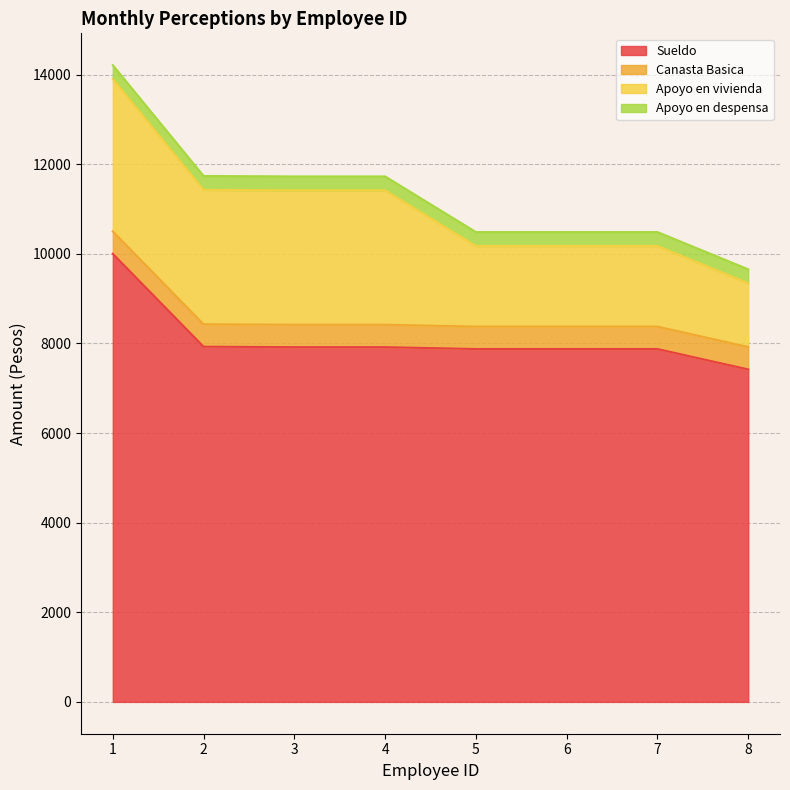

What is the value of the Apoyo en vivienda point at the 1st from the left?

3400